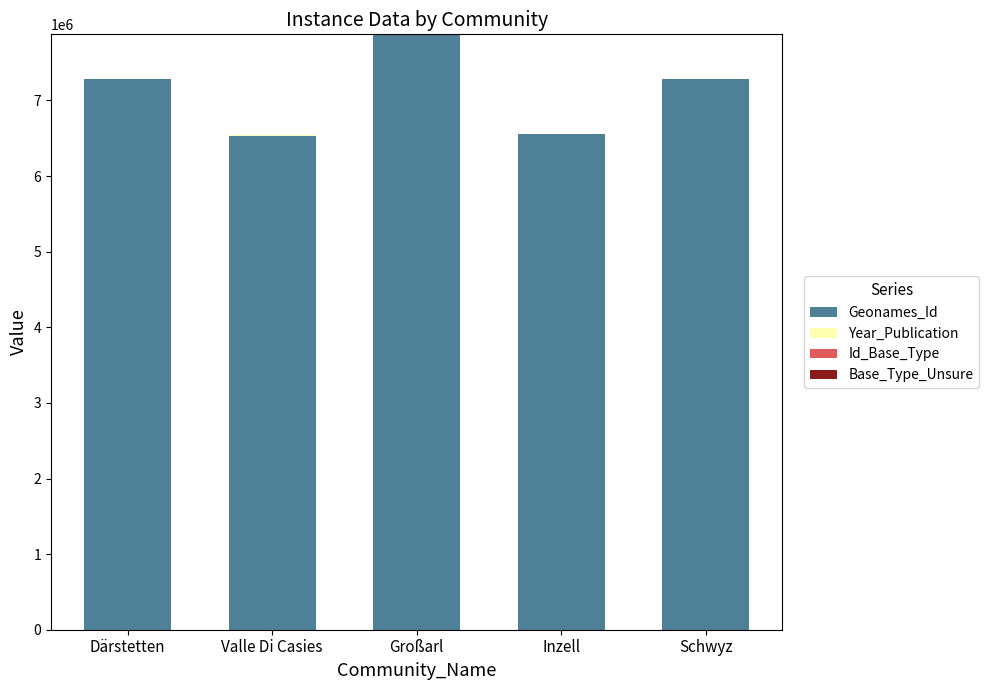

Which category has the highest value in the Geonames_Id series?

Großarl